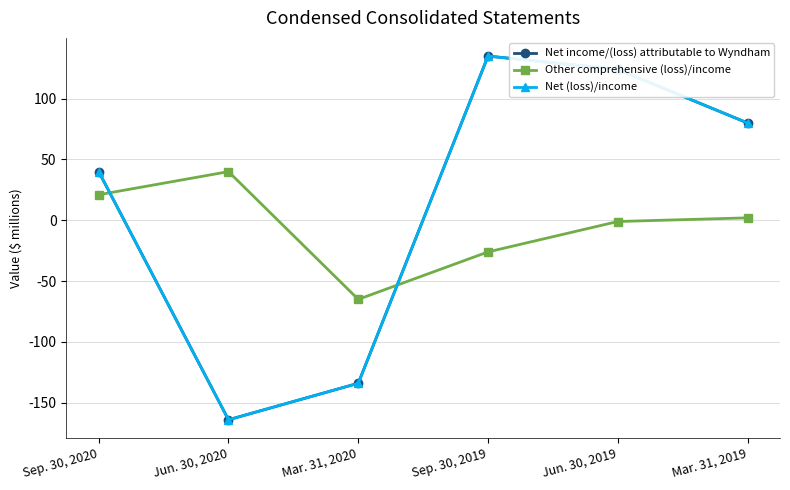

Where is the first local maximum for Net (loss)/income?

Sep. 30, 2019